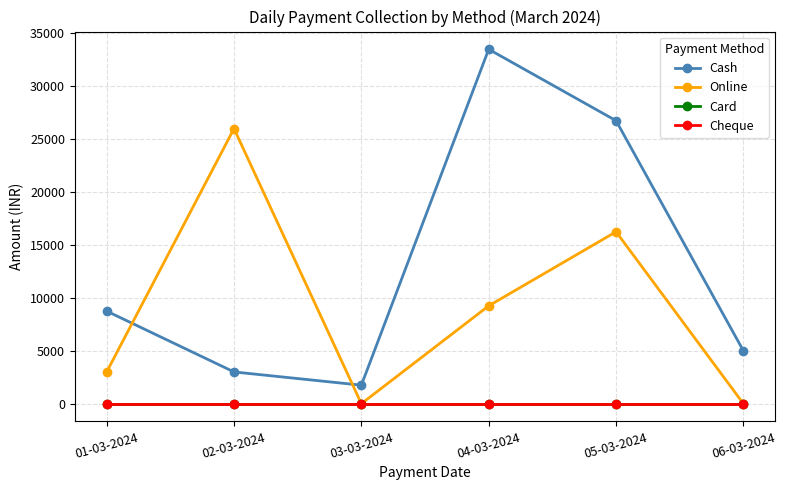

Is this an area chart (filled region under the line)?

No